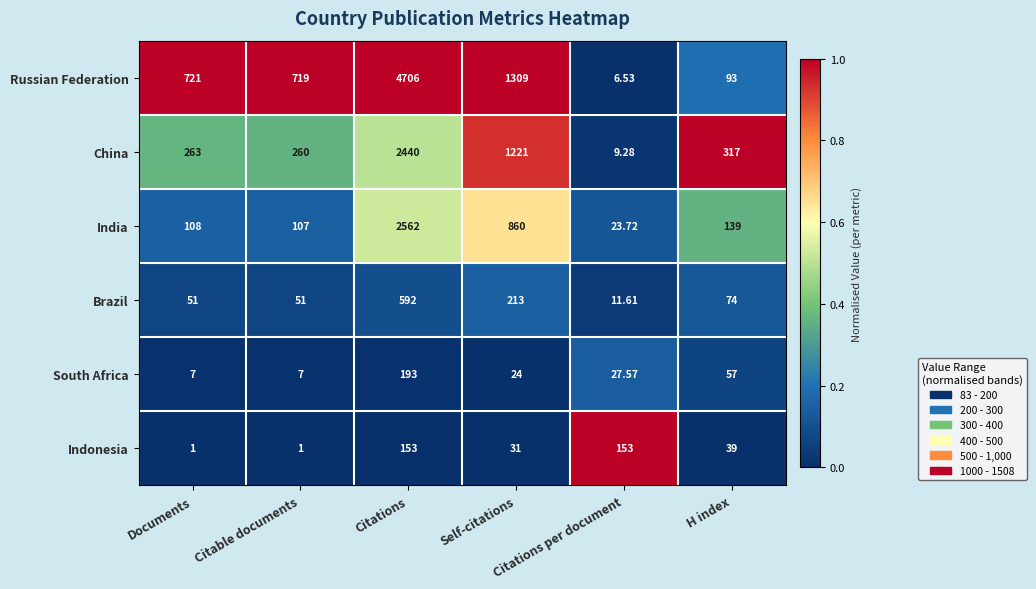

What is the difference between the highest and lowest values at Documents?

720.0